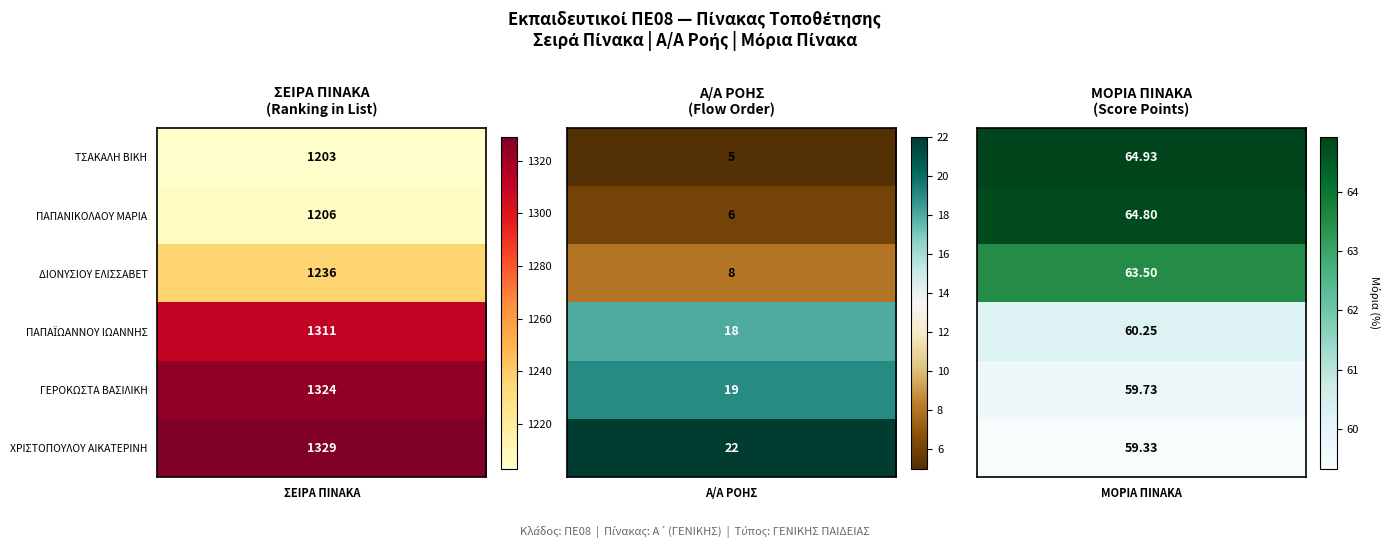

Reading right to left, transcribe all the data shown in this chart.

1: 5=1329.0	4=1324.0	3=1311.0	2=1236.0	1=1206.0	0=1203.0
2: 5=22.0	4=19.0	3=18.0	2=8.0	1=6.0	0=5.0
3: 5=59.3	4=59.7	3=60.2	2=63.5	1=64.8	0=64.9